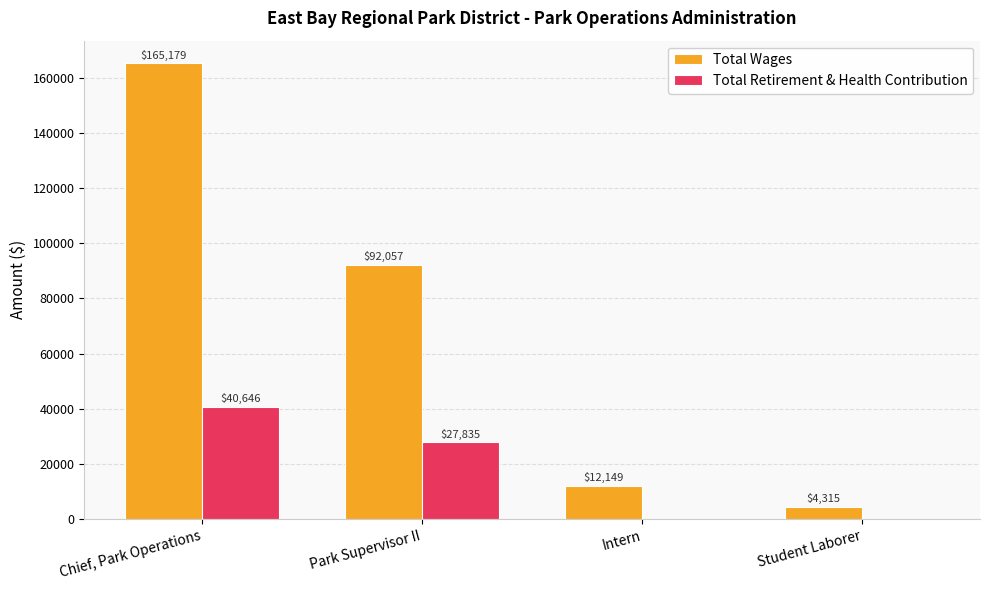

What is the approximate value of Total Retirement & Health Contribution at Park Supervisor II?

27835